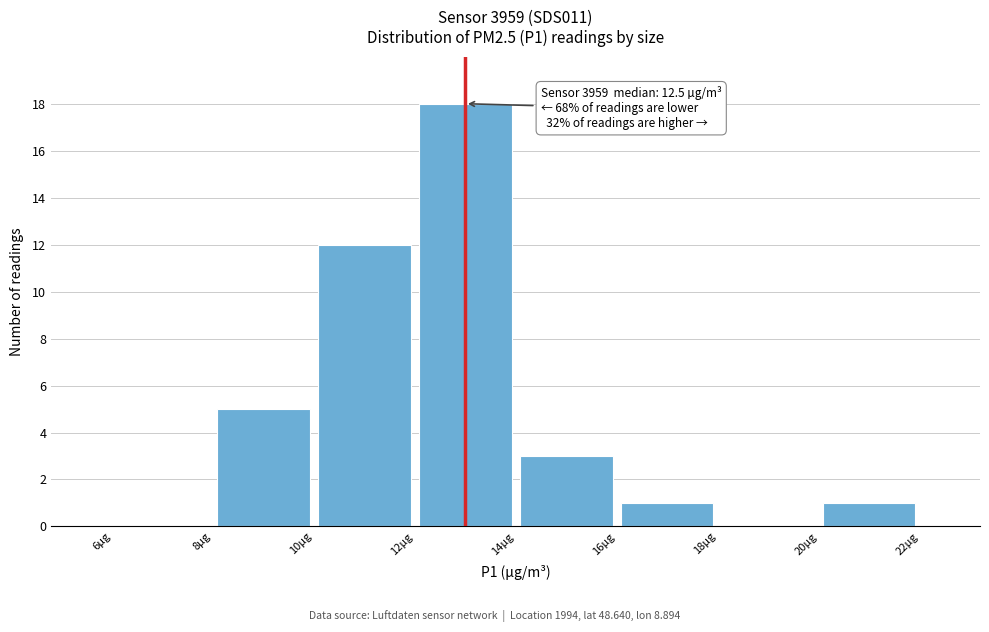

Which range on the x-axis has the tallest bar?

12 to 14